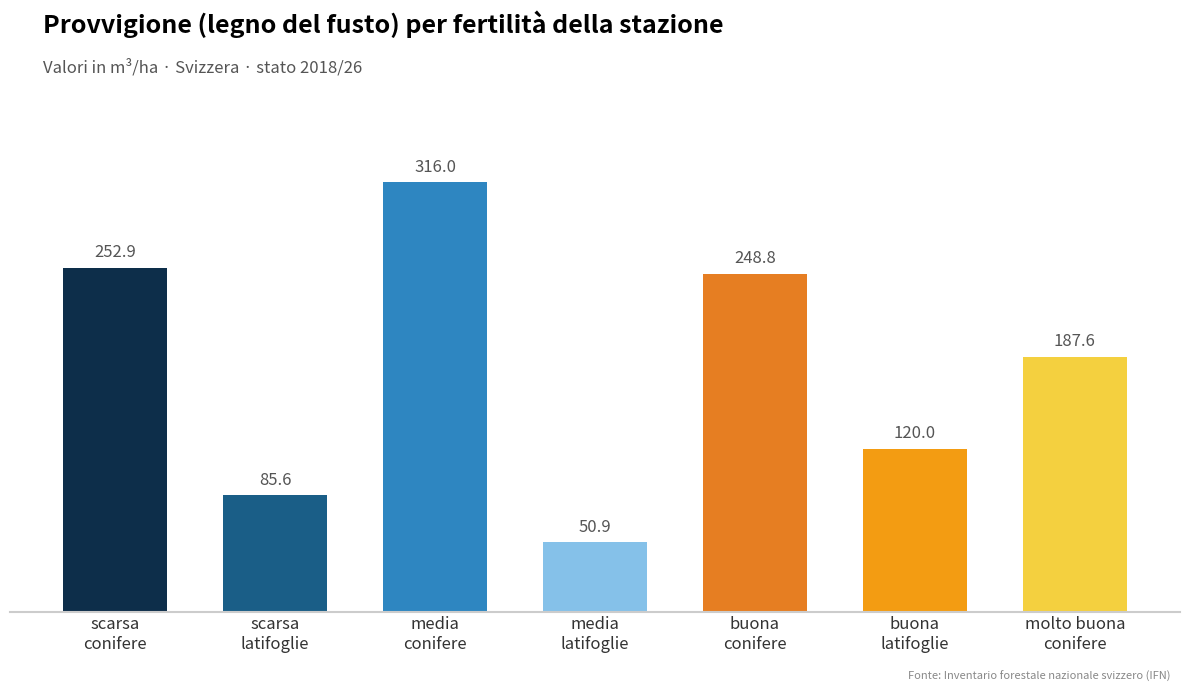

List the labels in order of value, smallest first.

media
latifoglie, scarsa
latifoglie, buona
latifoglie, molto buona
conifere, buona
conifere, scarsa
conifere, media
conifere